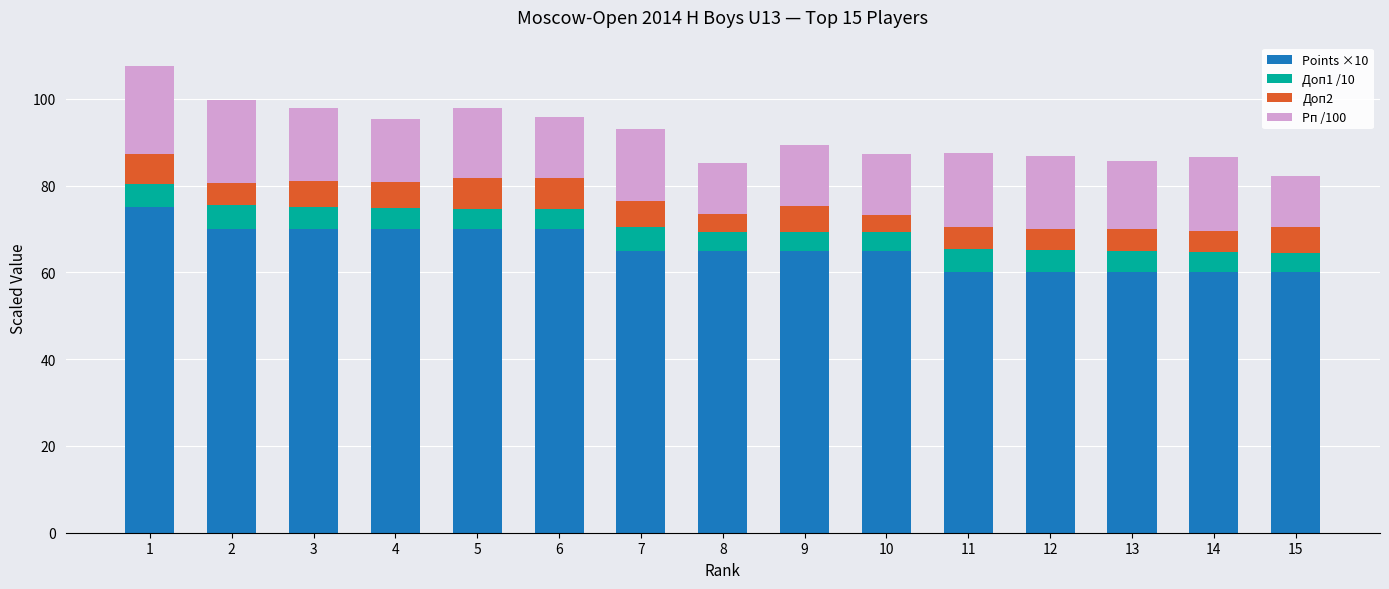

What is the total value across all series at 5?

97.8